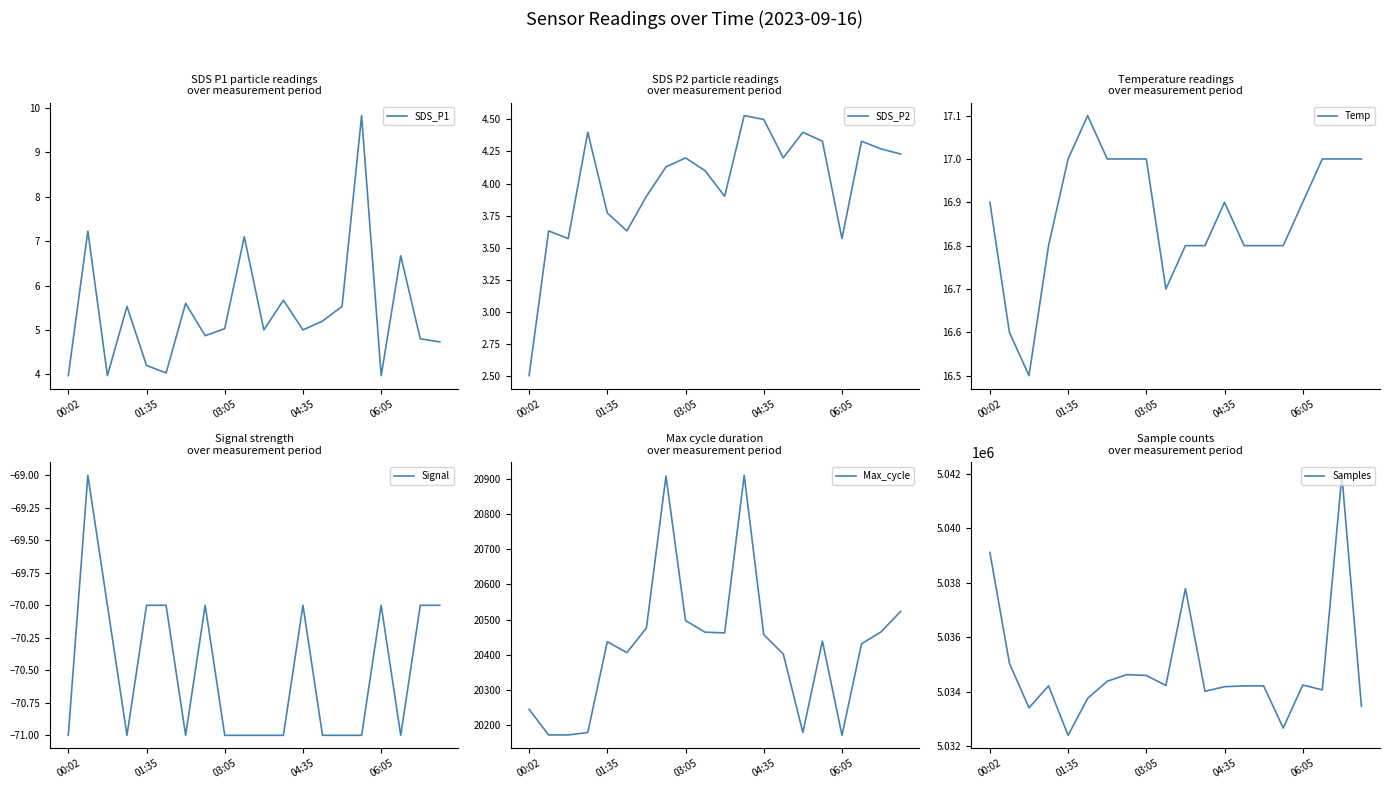

What is the maximum value for Max_cycle?

20910